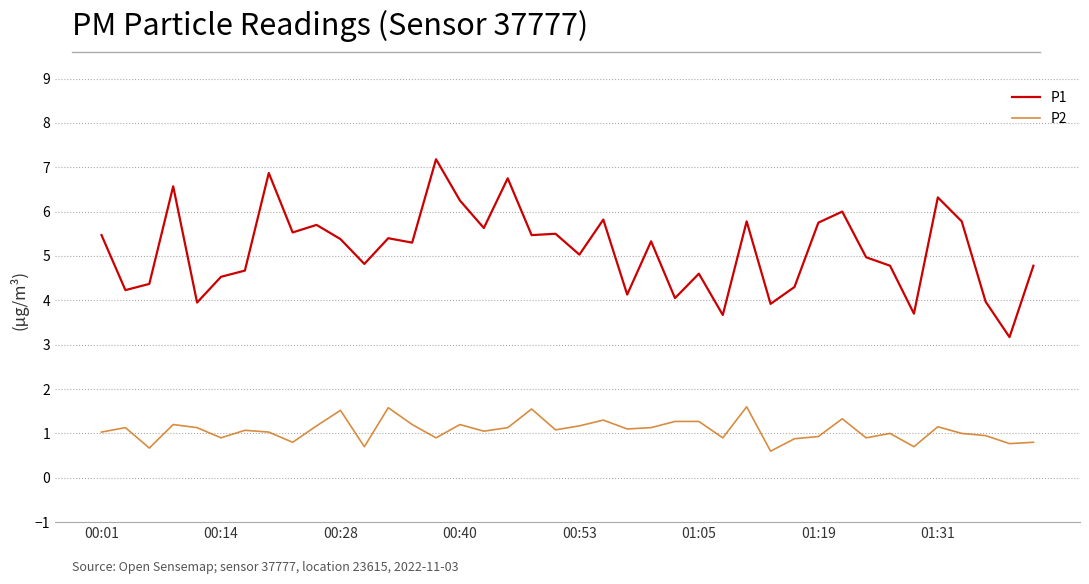

What is the difference between the maximum and minimum values in the P2 series?

1.0